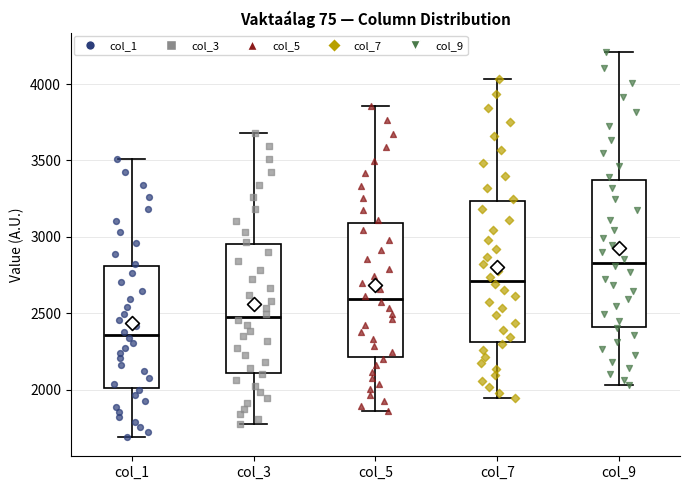

Reading left to right, read every box against the y-axis: the position of its median line, the range the box covers, and the ends of its whiskers. The values are not printed on the chart, so give them approximately, as read against the axis.

col_1: median 2350, box 2000 to 2800, whiskers 1700 to 3500
col_3: median 2500, box 2100 to 2950, whiskers 1800 to 3700
col_5: median 2600, box 2200 to 3100, whiskers 1850 to 3850
col_7: median 2700, box 2300 to 3250, whiskers 1950 to 4050
col_9: median 2850, box 2400 to 3350, whiskers 2050 to 4200